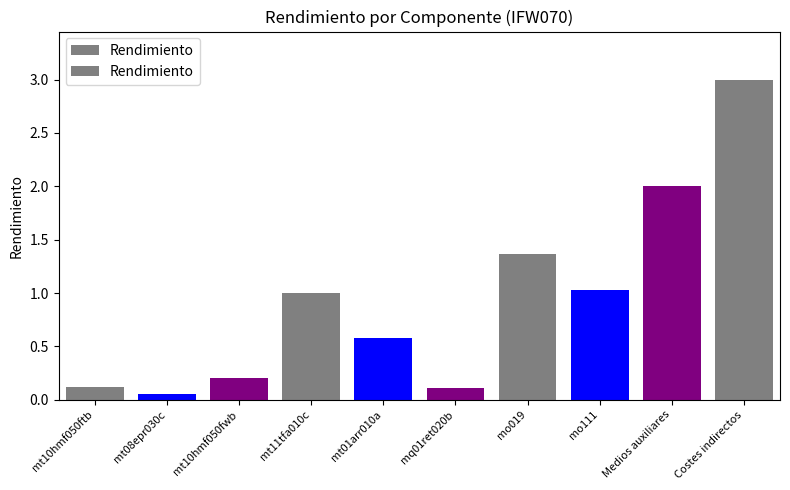

What is the smallest value displayed?

0.1